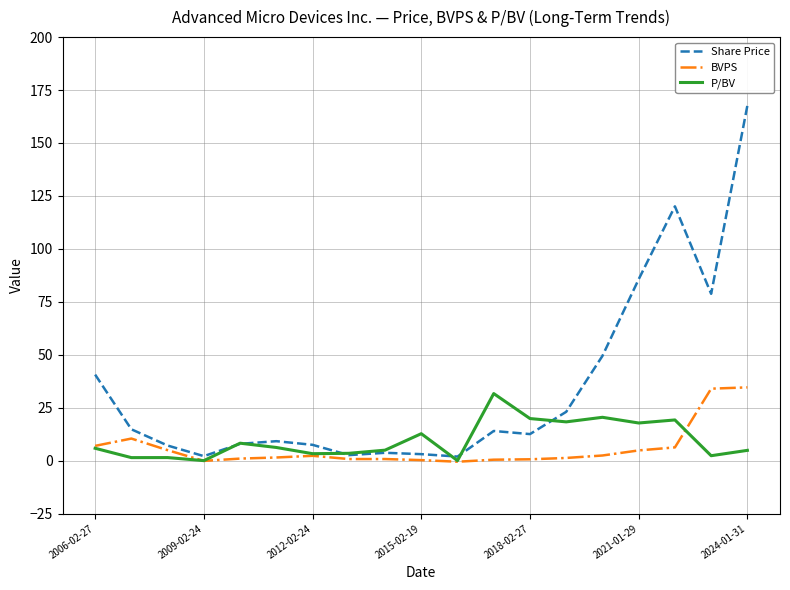

What is the maximum value shown in the chart?

167.7